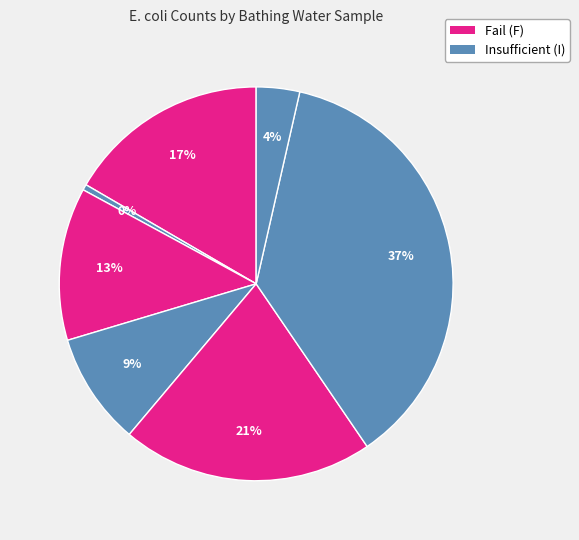

Rank the categories by value from highest to lowest.

Aberdyfi (2013-W31), Aberystwyth South, Swansea Bay (2013), Sandy Haven, Nolton Haven, Aberdyfi (2013-W32), Swansea Bay (2014)